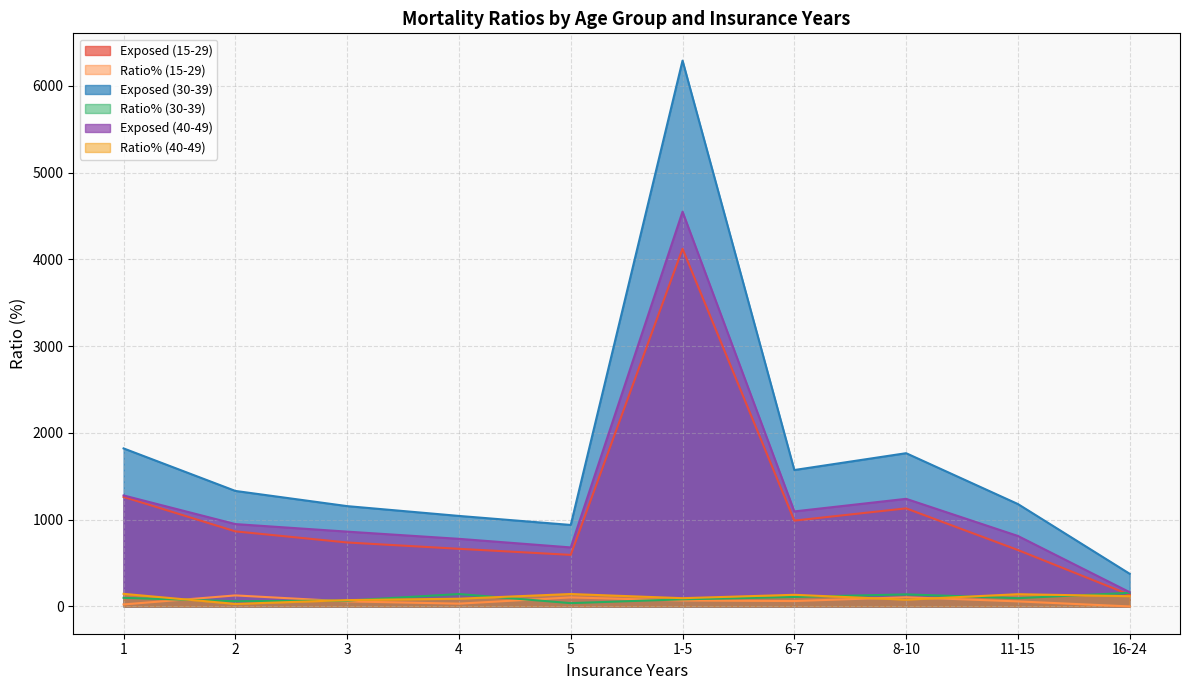

True or false: Ratio% (15-29) and Exposed (15-29) cross at least once.

False